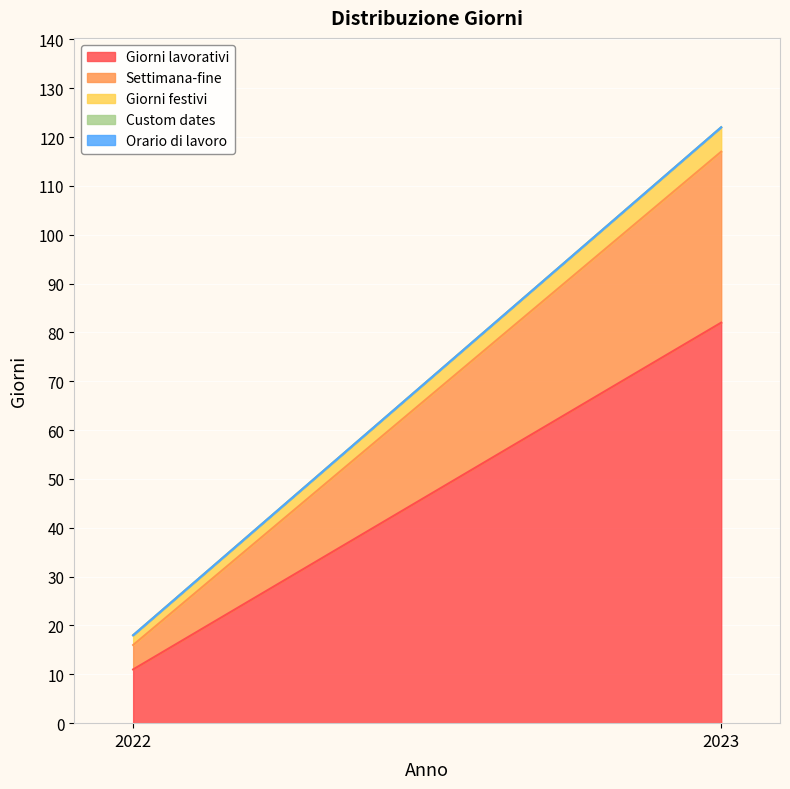

Reading left to right, extract all data points from this chart.

Giorni lavorativi: 11	82
Settimana-fine: 5	35
Giorni festivi: 2	5
Custom dates: 0	0
Orario di lavoro: 0	0